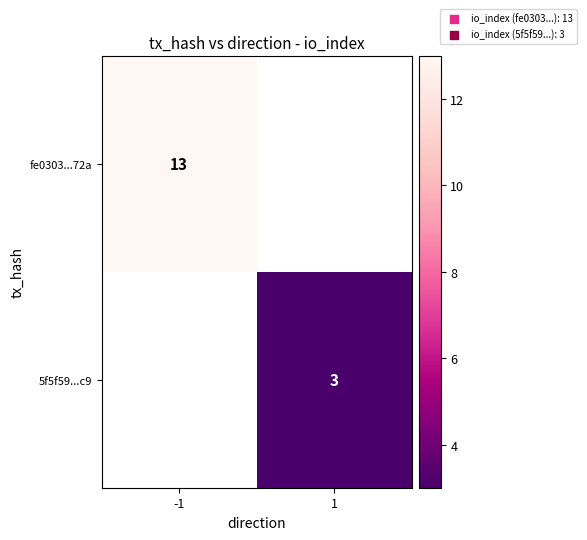

Is it true that 5f5f59...c9 equals 1 at 1?

False